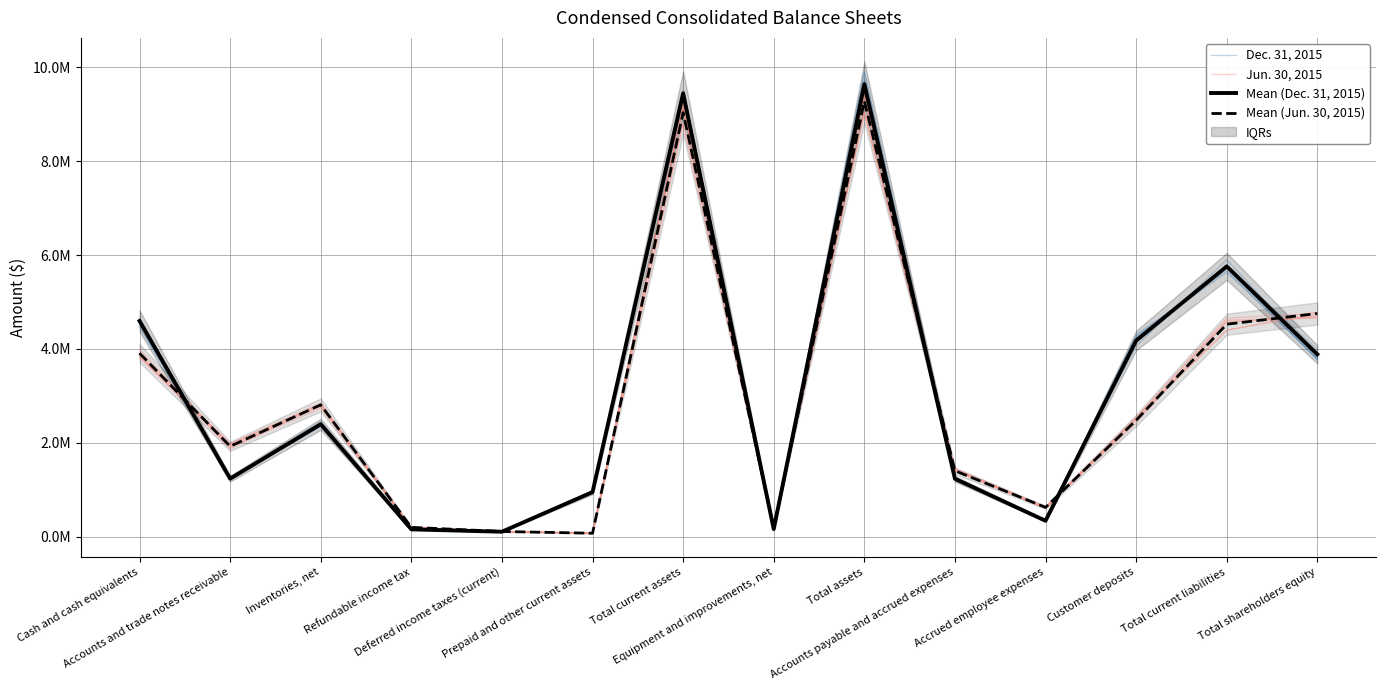

What is the lowest value of the Mean (Jun. 30, 2015) series?

72144.0